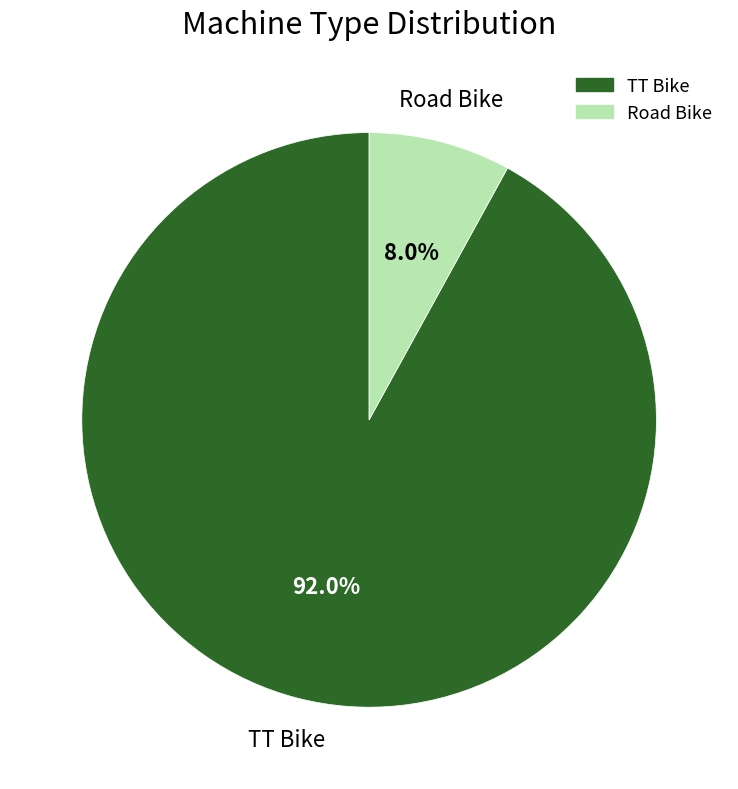

To the nearest percent, what is the difference between the largest and smallest slice percentages?

84%